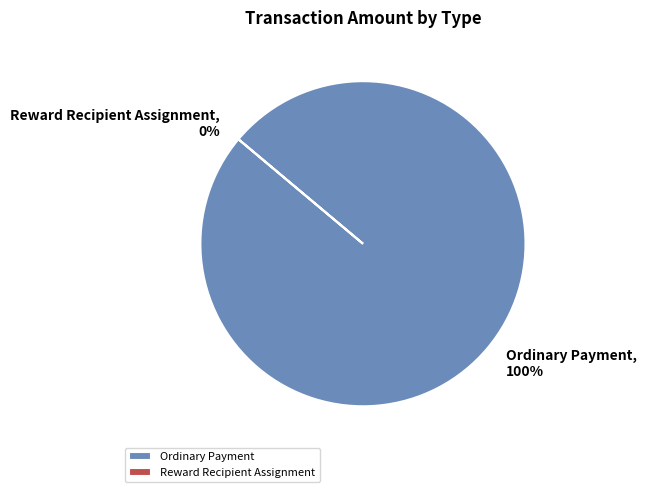

Which category has the biggest portion of the pie?

Ordinary Payment